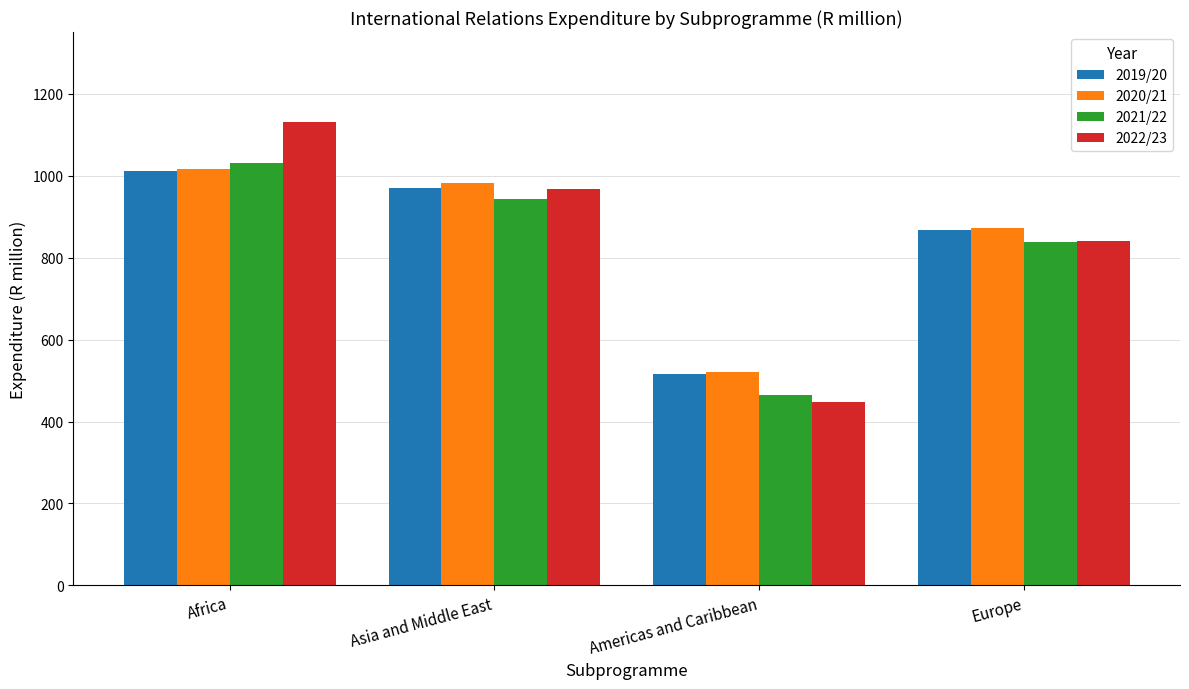

What is the difference between the highest and lowest values at Africa?

118.0